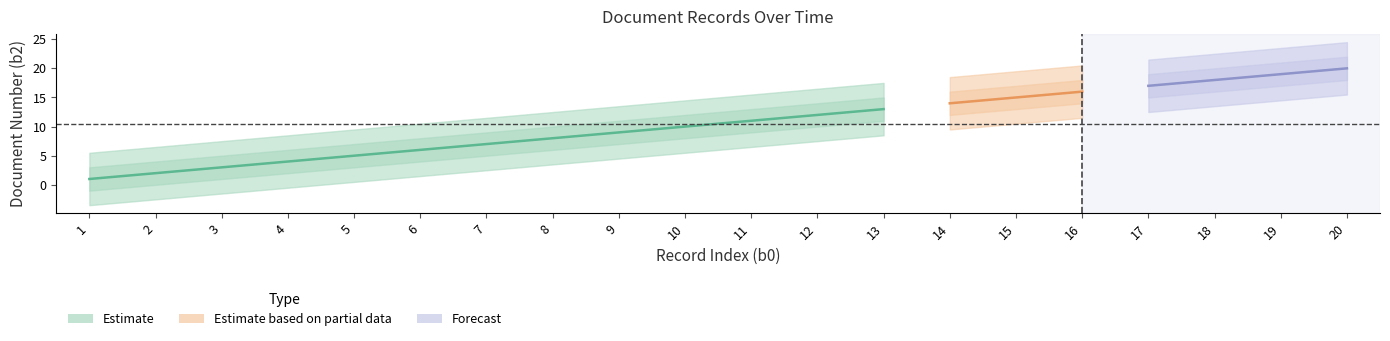

Is it true that Estimate_mid equals 14 at 14?

True